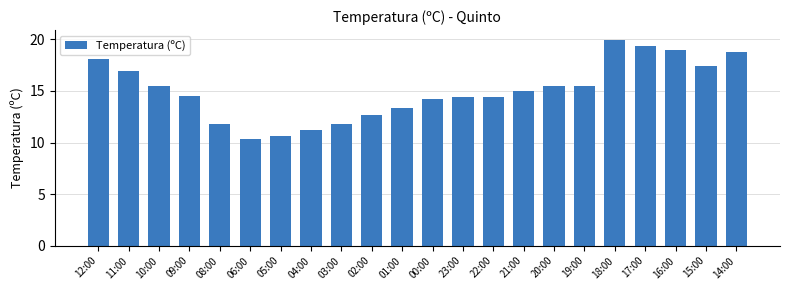

What is the greatest value displayed?

19.9